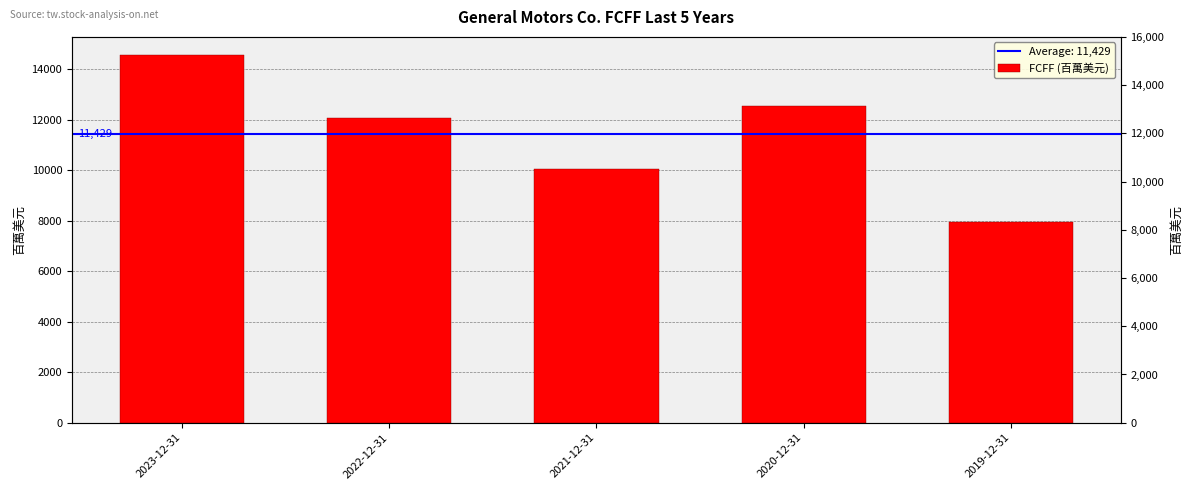

Rank the categories by value from highest to lowest.

2023-12-31, 2020-12-31, 2022-12-31, 2021-12-31, 2019-12-31